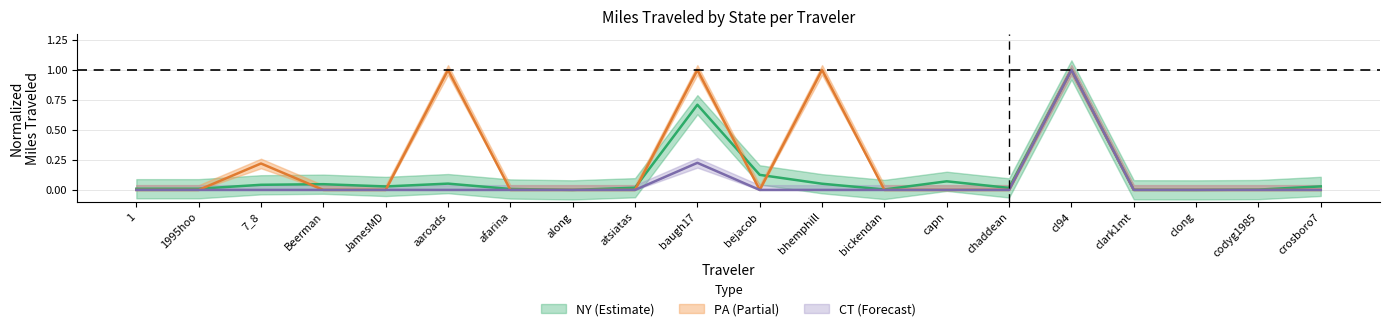

The NY series shows 0.0 at codyg1985. True or false?

False